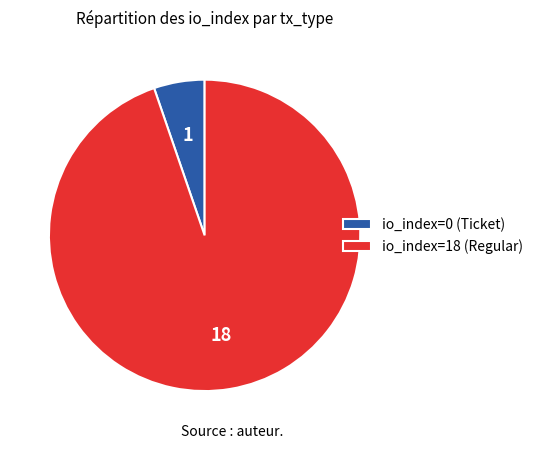

Which slice is the smallest?

io_index=0 (Ticket)